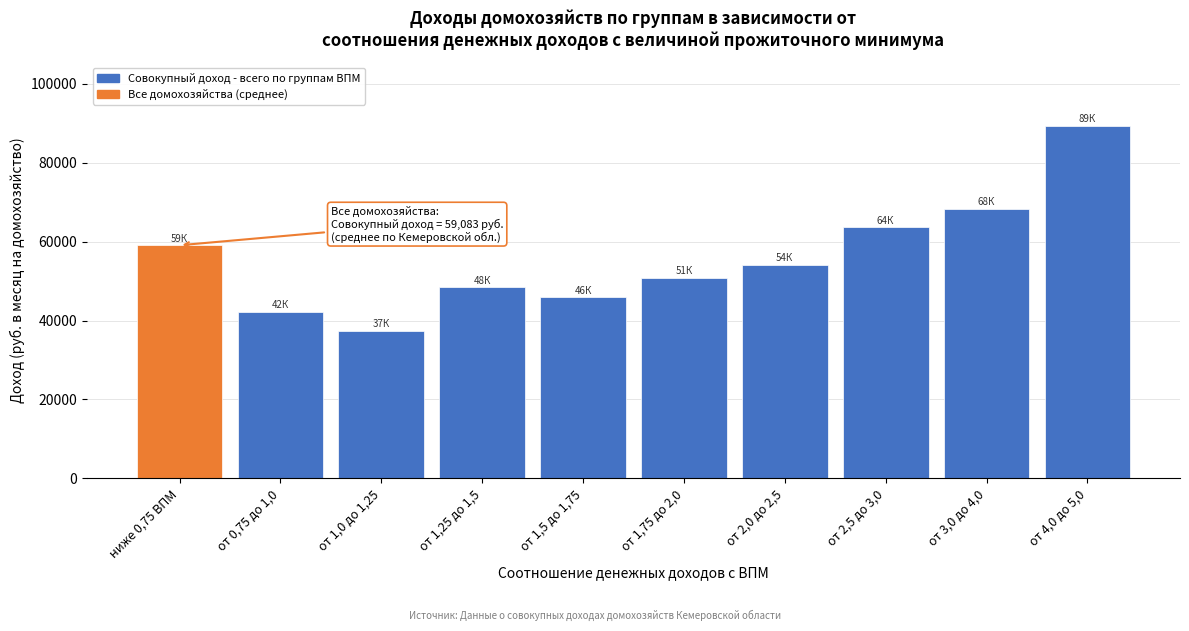

Reading left to right, list all the values displayed in this chart.

ниже 0,75 ВПМ=59082.9	от 0,75 до 1,0=42250.5	от 1,0 до 1,25=37429.4	от 1,25 до 1,5=48430.3	от 1,5 до 1,75=45862.3	от 1,75 до 2,0=50902.0	от 2,0 до 2,5=54173.3	от 2,5 до 3,0=63606.8	от 3,0 до 4,0=68390.1	от 4,0 до 5,0=89340.6